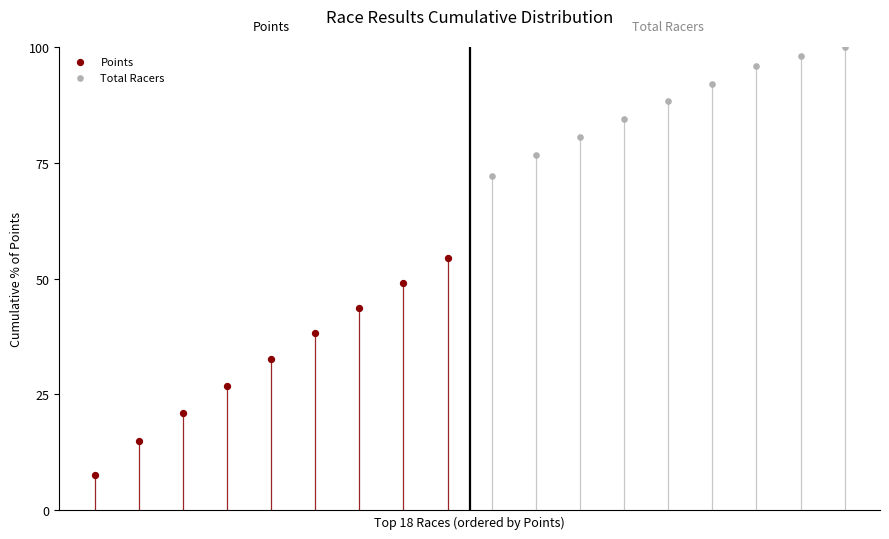

Which series has the largest Y range (max minus min)?

Points